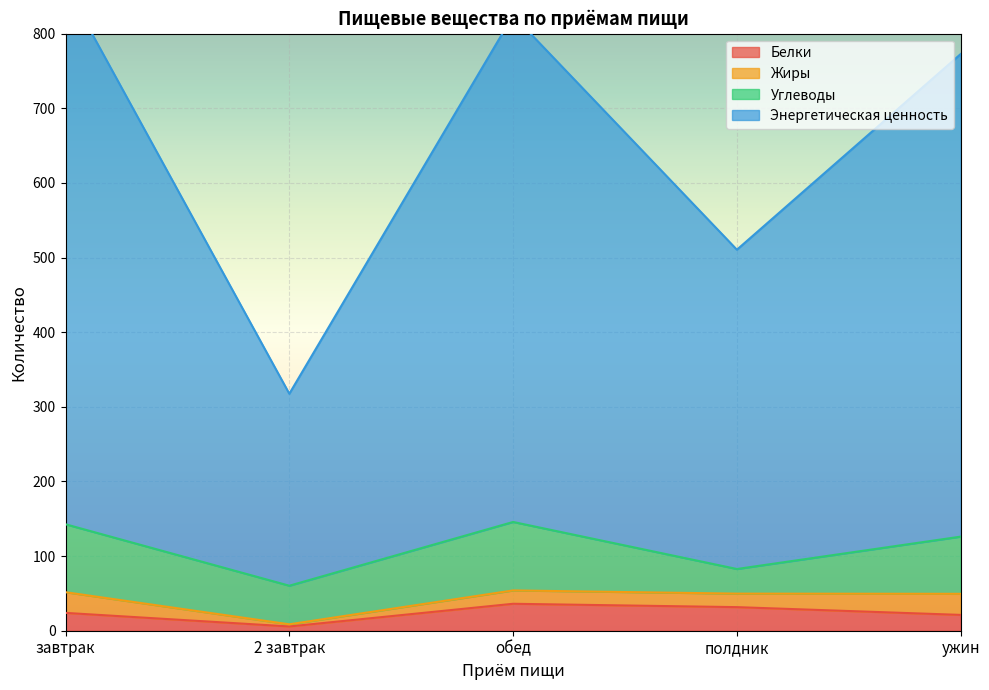

What is the approximate value of Белки at завтрак?

23.9